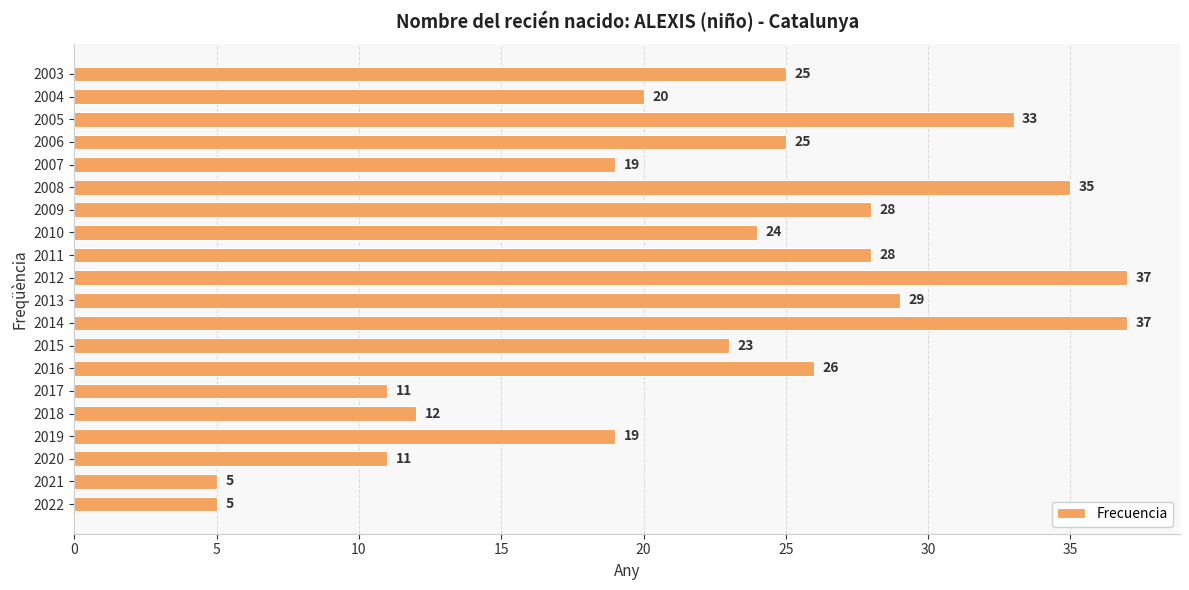

The value at 2021 is 3. True or false?

False